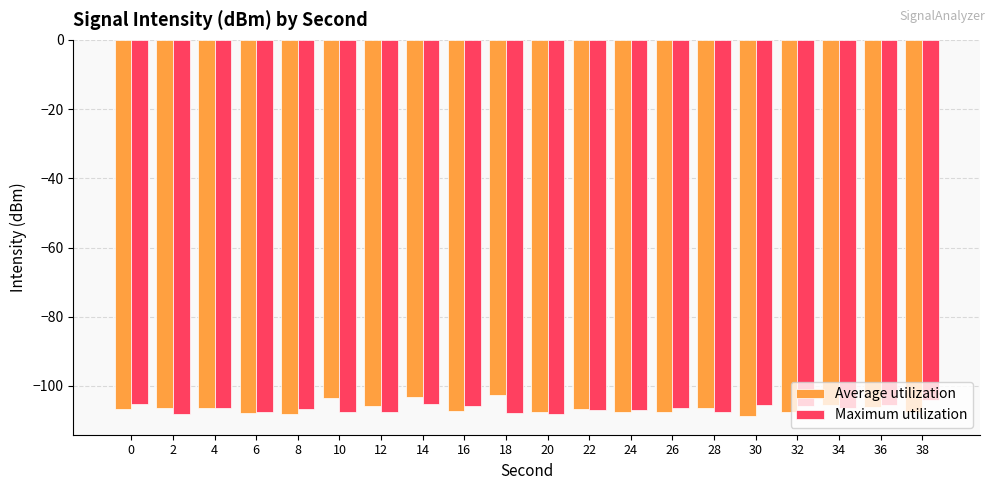

What is the total value across all series at 4?

-212.8